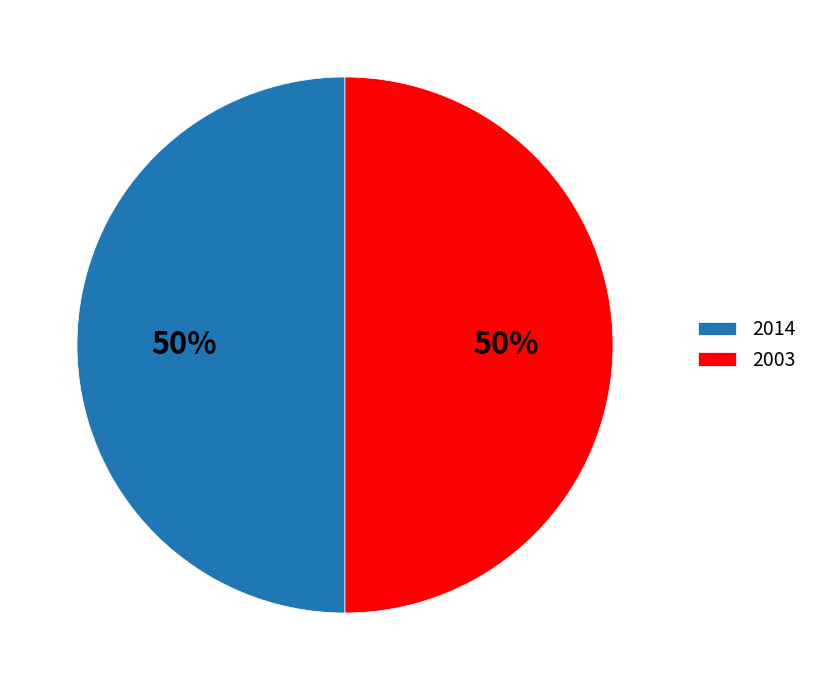

How many segments does this pie chart have?

2